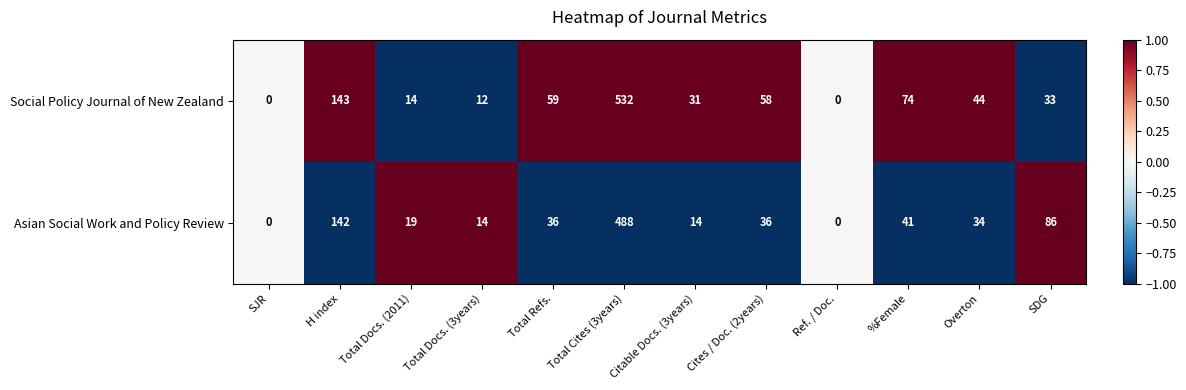

What is the difference between the highest and lowest values at Total Refs.?

23